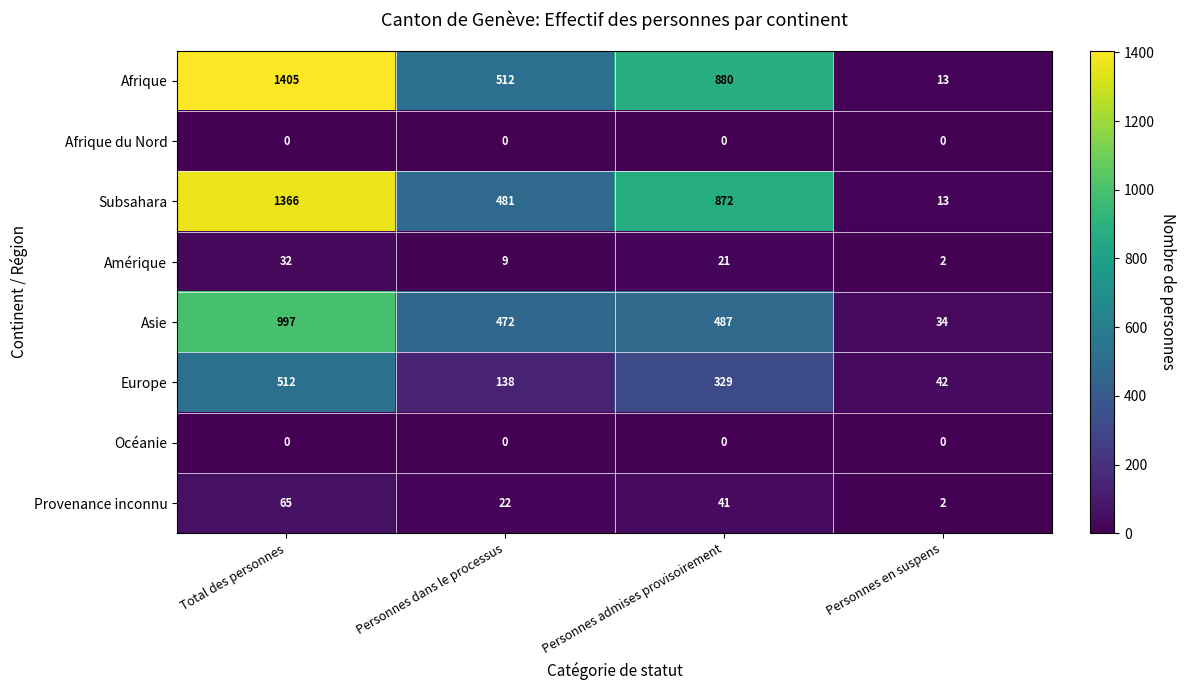

What is the difference between the highest and lowest values at Personnes en suspens?

42